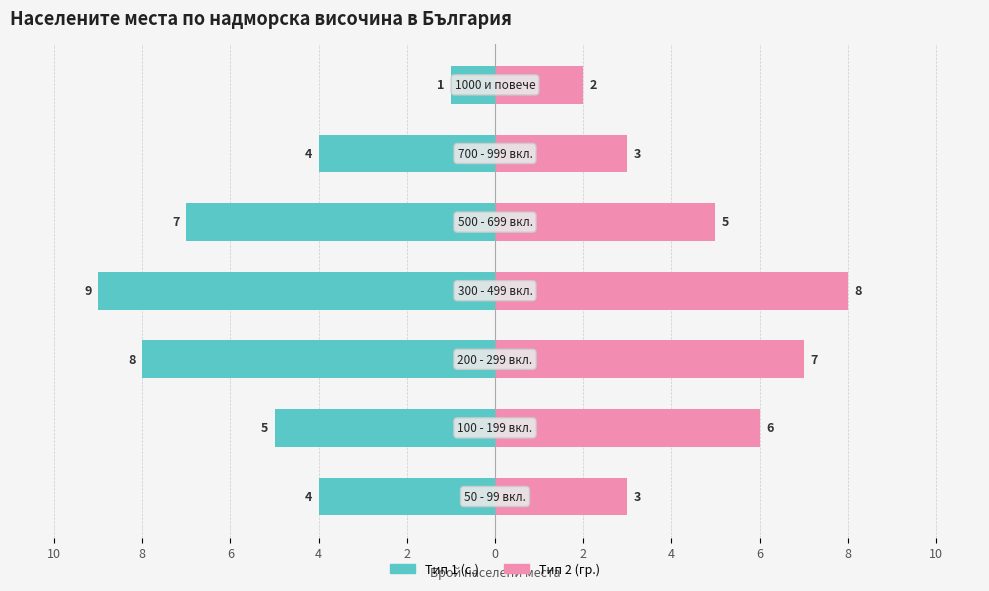

Is it true that Тип 2 (гр.) equals 13 at 4?

False